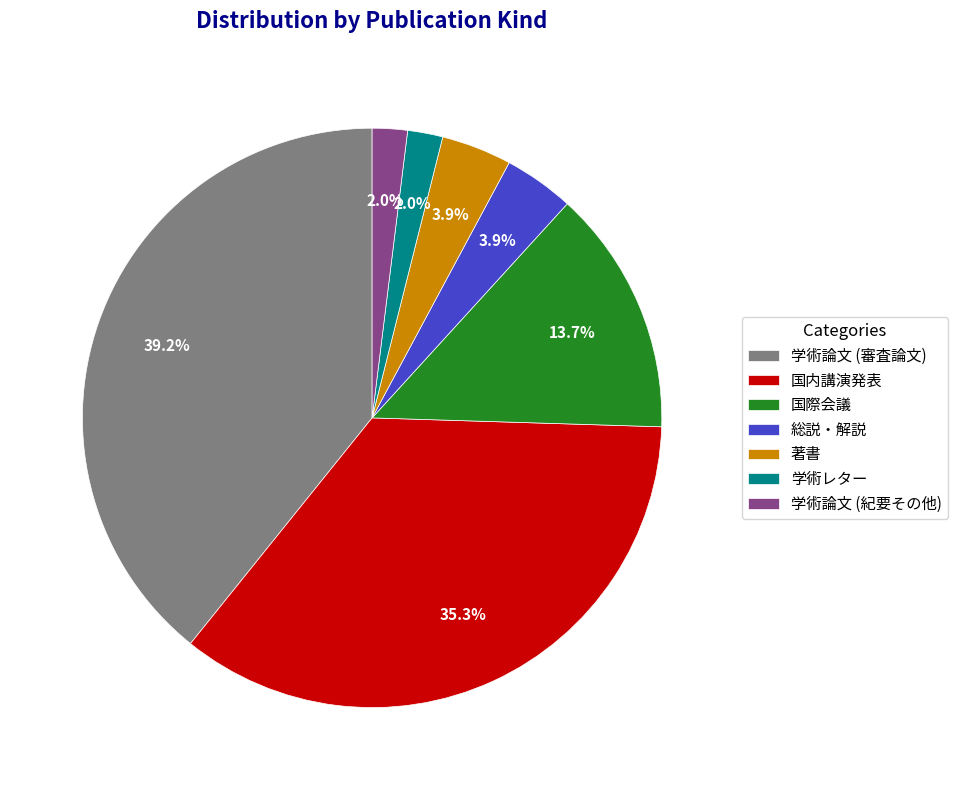

Which category has the biggest portion of the pie?

学術論文 (審査論文)